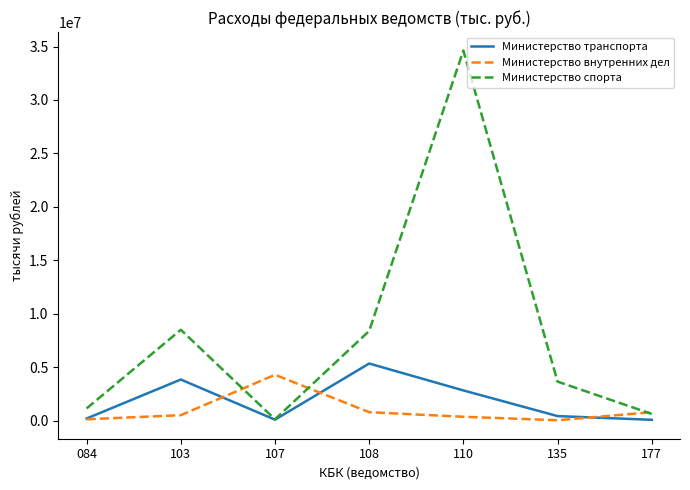

What value does the Министерство транспорта series have at 103?

3858041.4